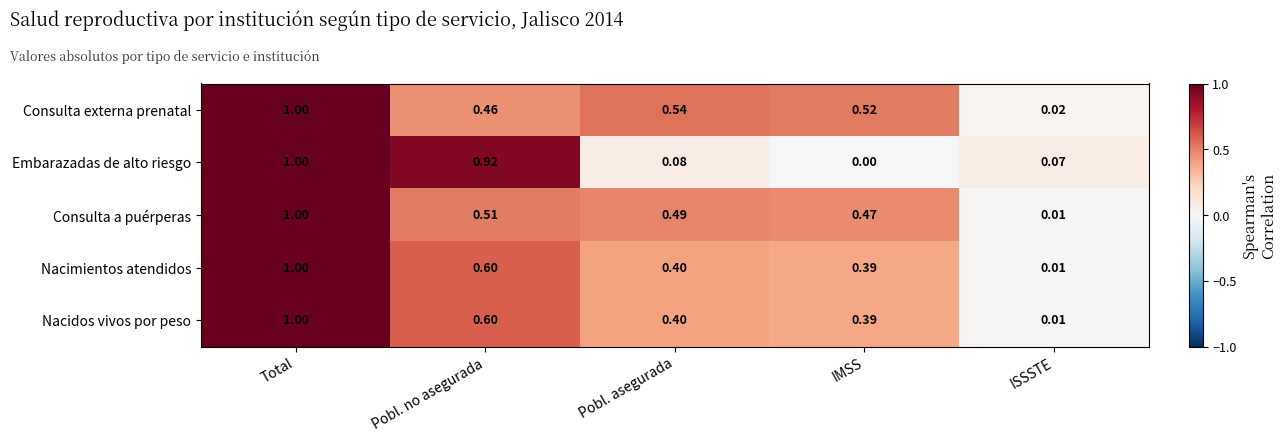

Which category has the highest value across all series?

Total